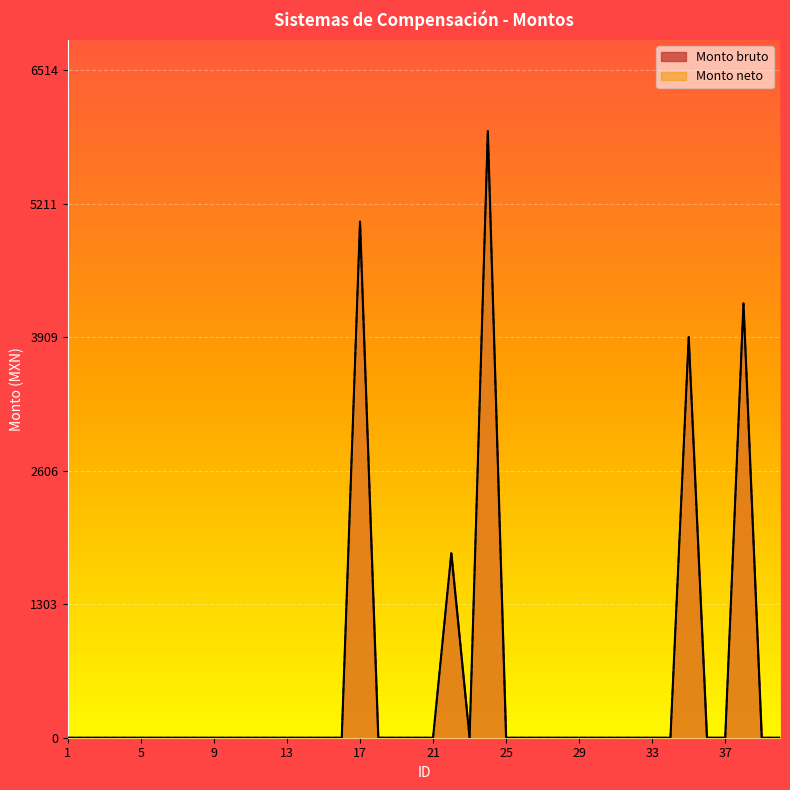

True or false: Monto bruto has a value of 0.0 at 37.

True